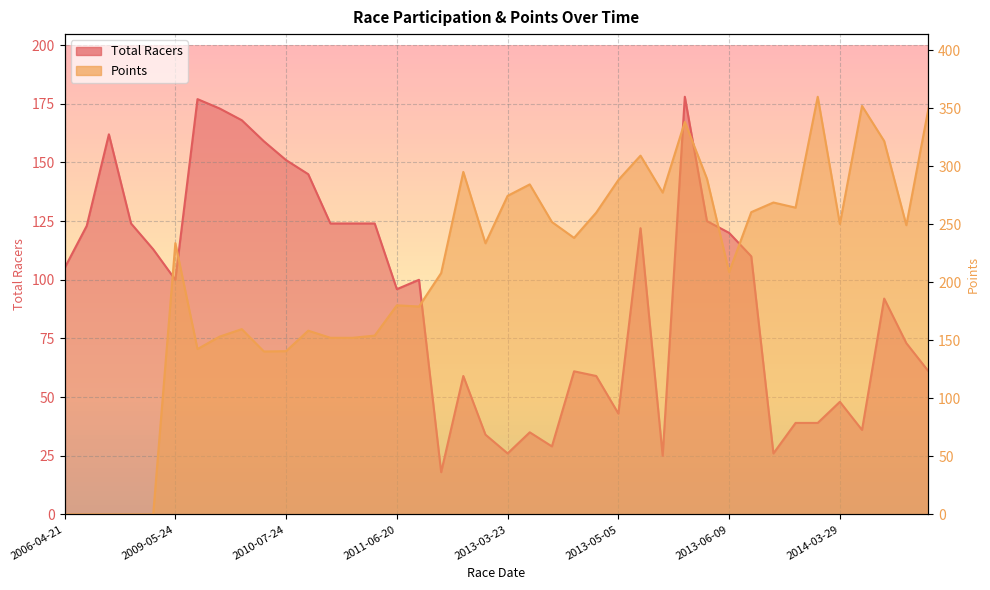

Rank the series by their average value, from lowest to highest.

Total Racers, Points